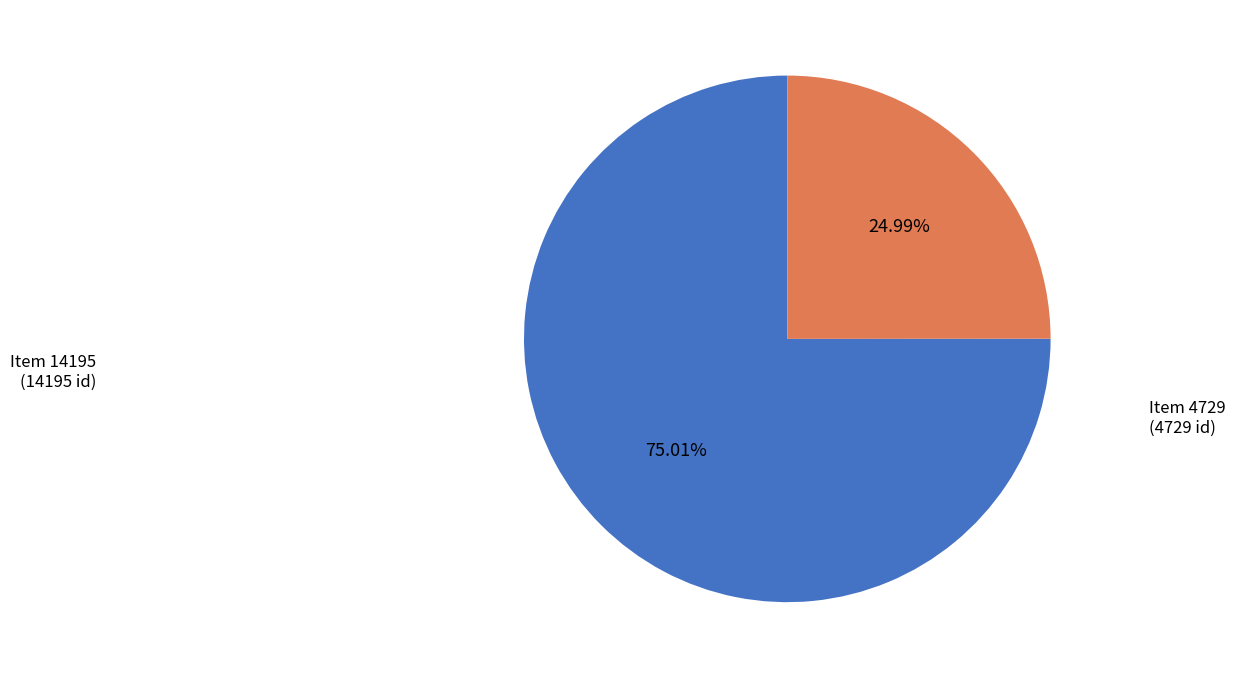

Is there any slice that represents more than half of the pie?

Yes